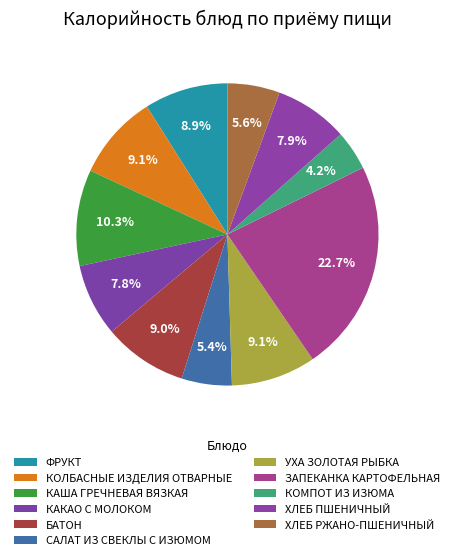

To the nearest percent, what percentage of the pie is КАКАО С МОЛОКОМ?

8%